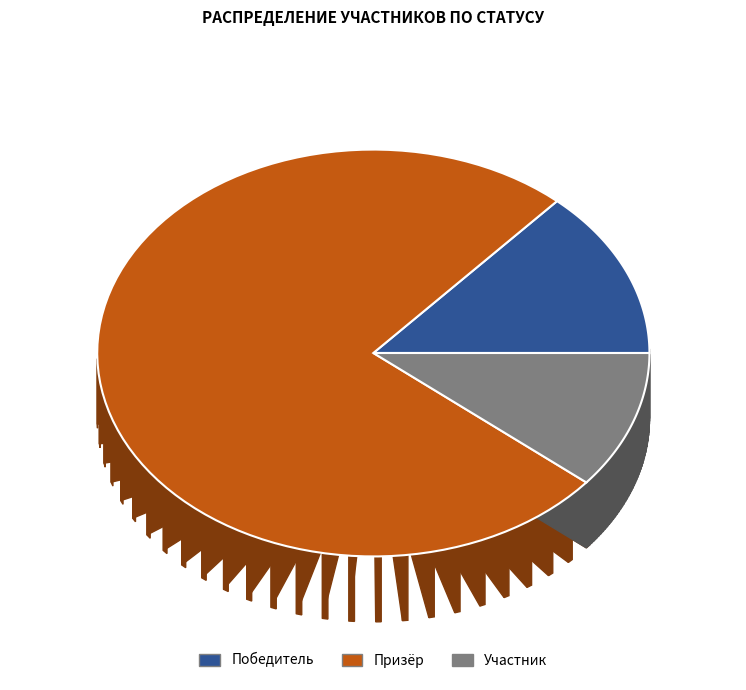

How many segments does this pie chart have?

3